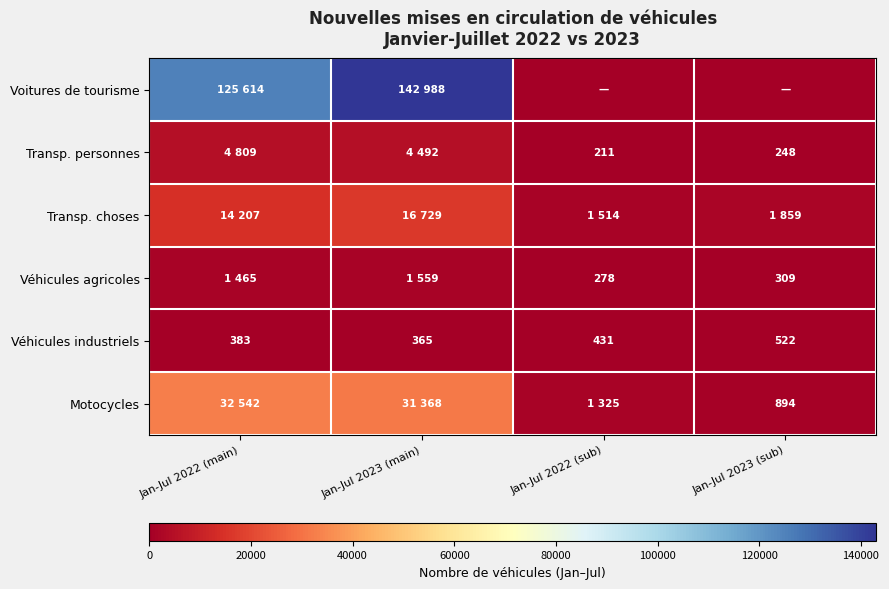

What is the difference between the highest and lowest values at Jan-Jul 2022 (sub)?

1514